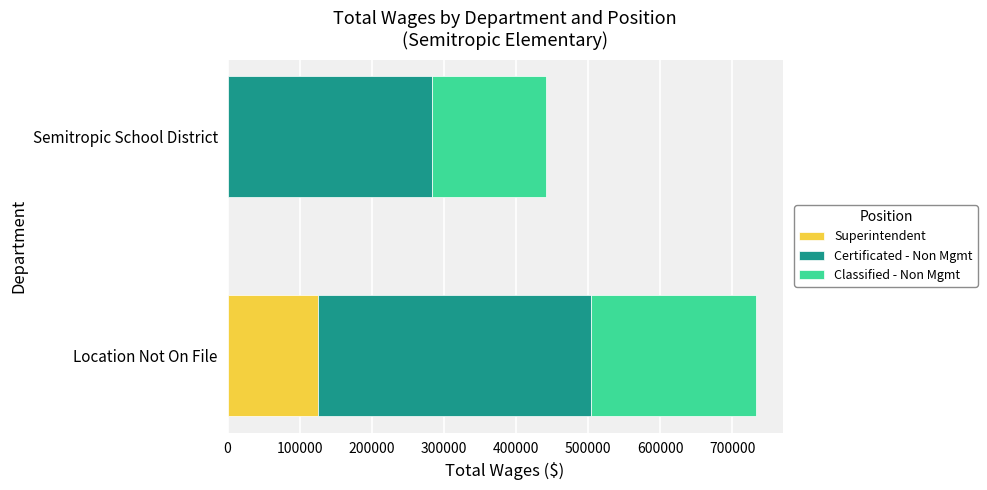

How many distinct data groups are displayed?

3